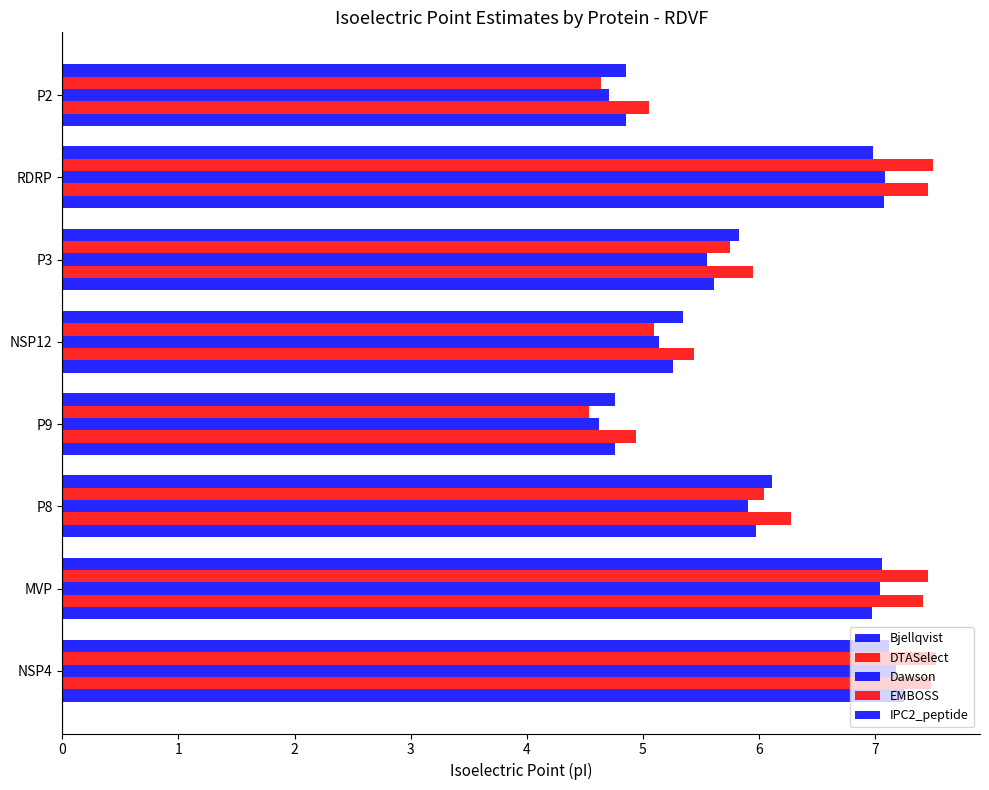

How many data points does each series have?

8